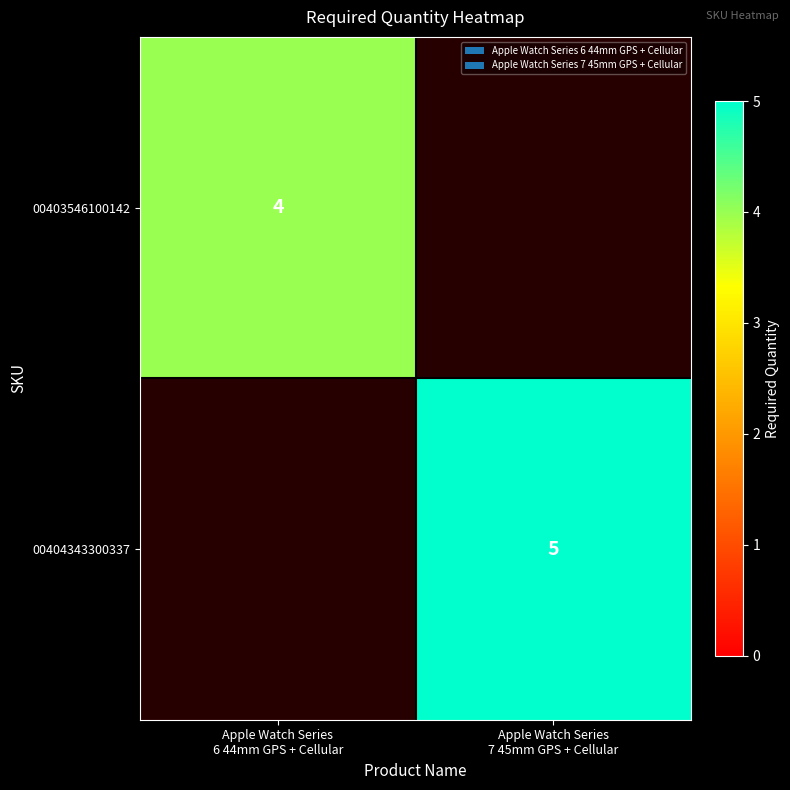

Which has a higher value, Apple Watch Series
6 44mm GPS + Cellular or Apple Watch Series
7 45mm GPS + Cellular?

Apple Watch Series
6 44mm GPS + Cellular